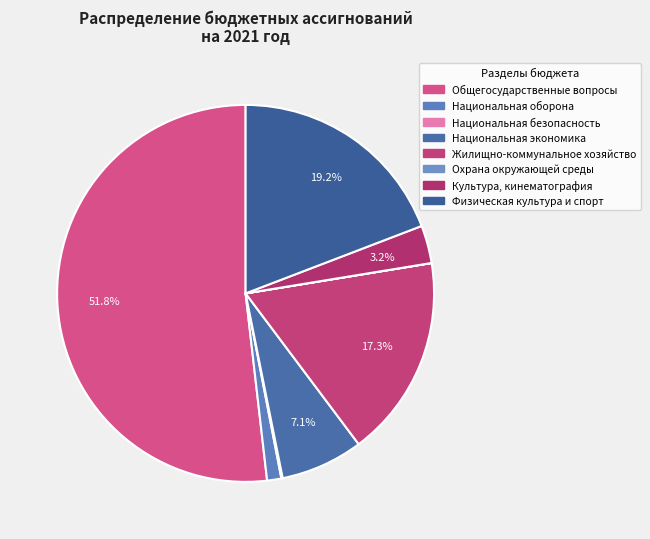

Rank the categories by value from lowest to highest.

Охрана окружающей среды, Национальная безопасность, Национальная оборона, Культура, кинематография, Национальная экономика, Жилищно-коммунальное хозяйство, Физическая культура и спорт, Общегосударственные вопросы